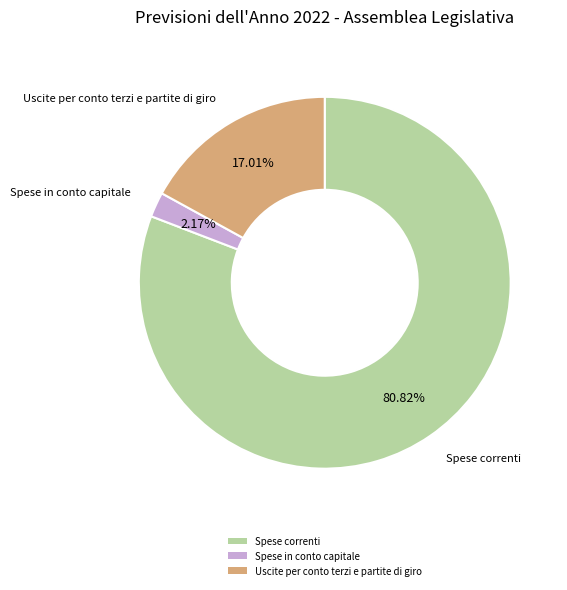

Does Spese correnti account for over 50% of the chart?

Yes